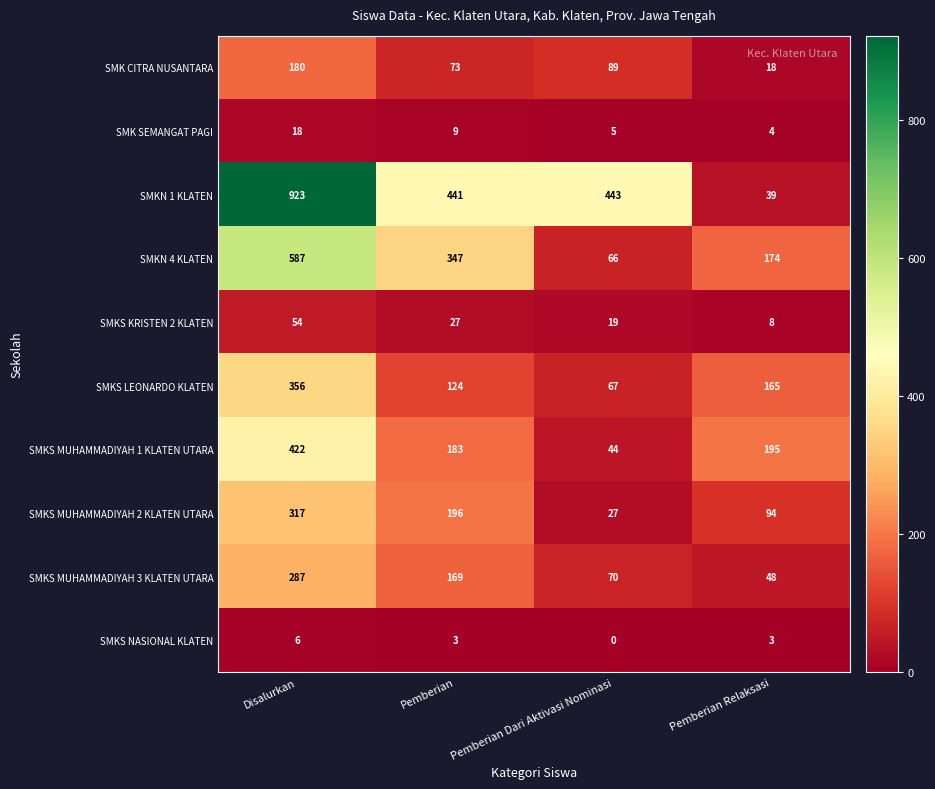

Rank the series by their maximum value, from lowest to highest.

SMKS NASIONAL KLATEN, SMK SEMANGAT PAGI, SMKS KRISTEN 2 KLATEN, SMK CITRA NUSANTARA, SMKS MUHAMMADIYAH 3 KLATEN UTARA, SMKS MUHAMMADIYAH 2 KLATEN UTARA, SMKS LEONARDO KLATEN, SMKS MUHAMMADIYAH 1 KLATEN UTARA, SMKN 4 KLATEN, SMKN 1 KLATEN